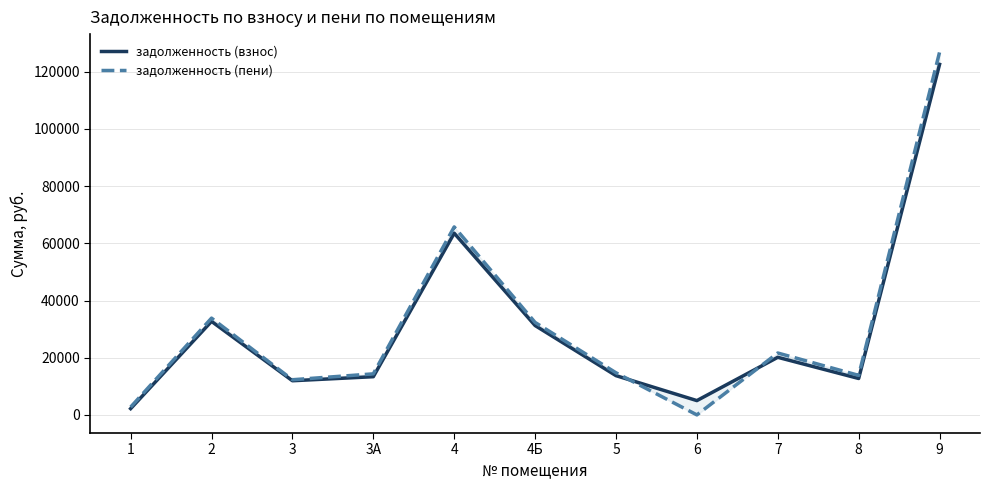

How many interior local peaks does the задолженность (взнос) series have?

3